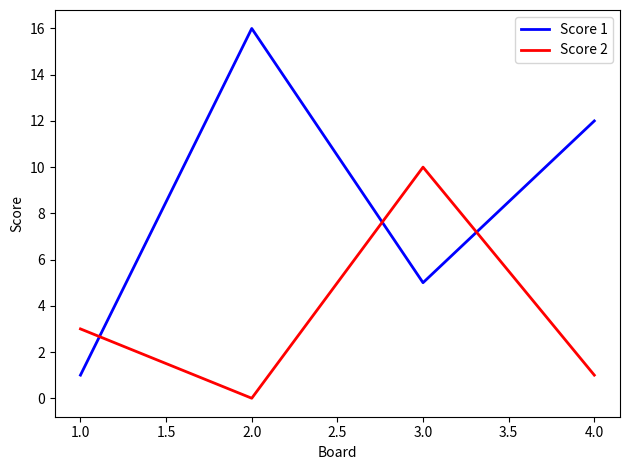

What position from the left is 2.0?

2